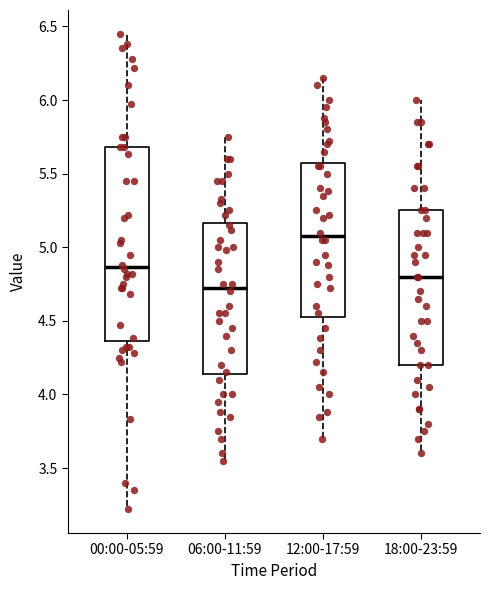

Reading left to right, read every box against the y-axis: the position of its median line, the range the box covers, and the ends of its whiskers. The values are not printed on the chart, so give them approximately, as read against the axis.

00:00-05:59: median 4.85, box 4.35 to 5.70, whiskers 3.20 to 6.45
06:00-11:59: median 4.75, box 4.15 to 5.15, whiskers 3.55 to 5.75
12:00-17:59: median 5.10, box 4.55 to 5.60, whiskers 3.70 to 6.15
18:00-23:59: median 4.80, box 4.20 to 5.25, whiskers 3.60 to 6.00